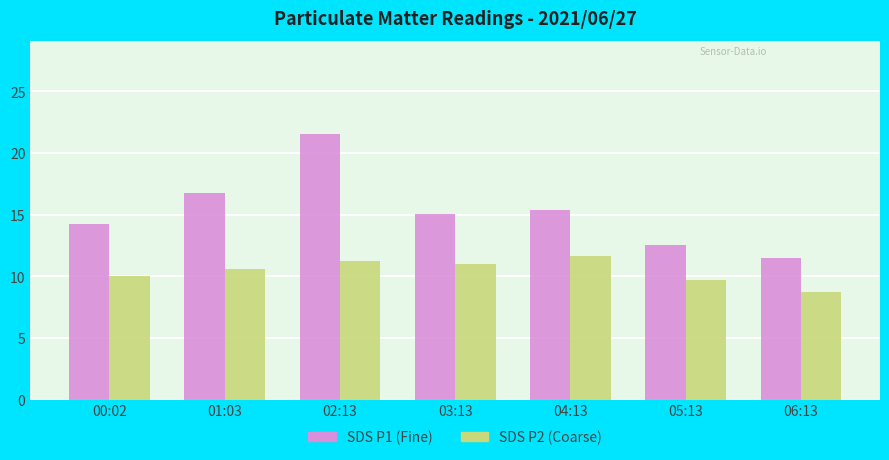

Between 03:13 and 05:13, which series saw the biggest shift?

SDS P1 (Fine)